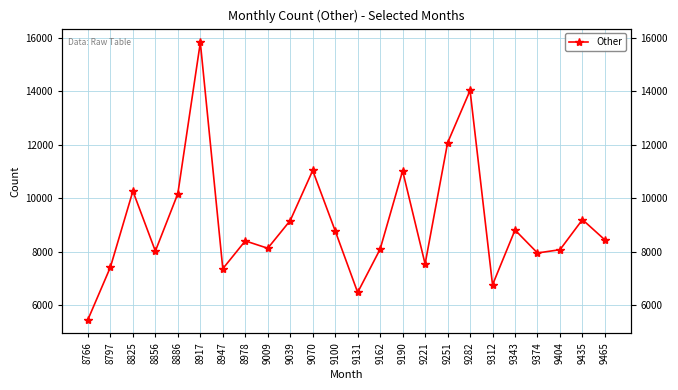

How many interior local peaks (higher than both neighbors) does the data have?

8